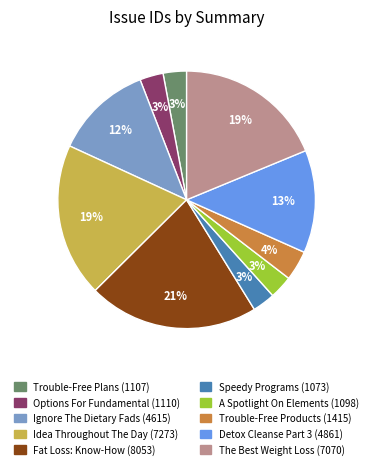

Does A Spotlight On Elements (1098) account for over 50% of the chart?

No